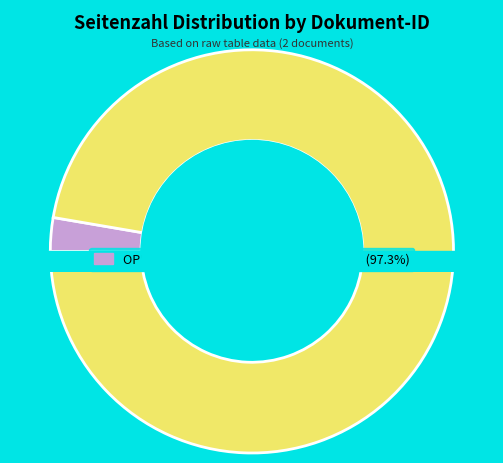

Does any single category account for the majority?

Yes